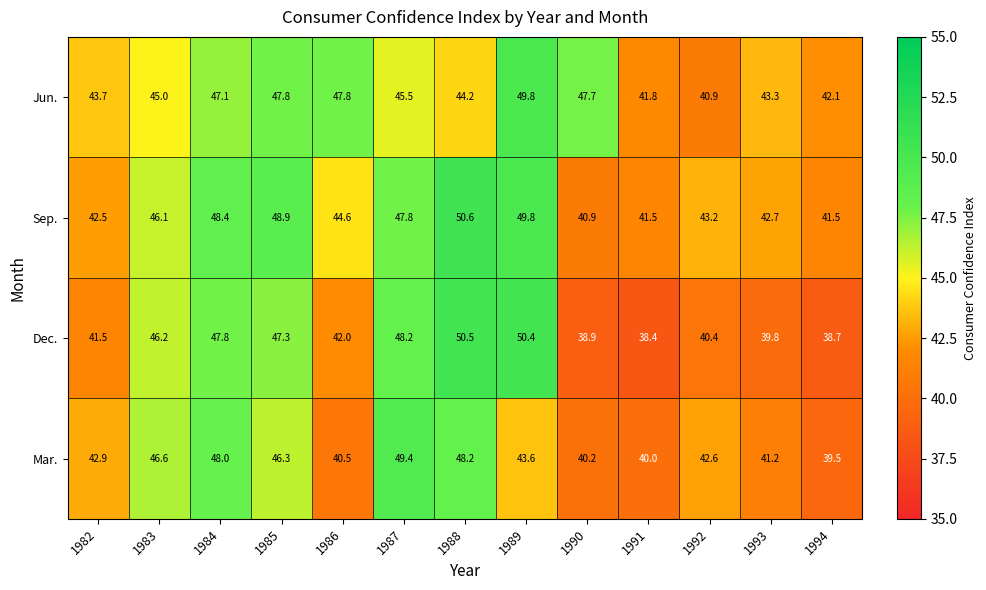

What is the spread (max minus min) of values at 1994?

3.4